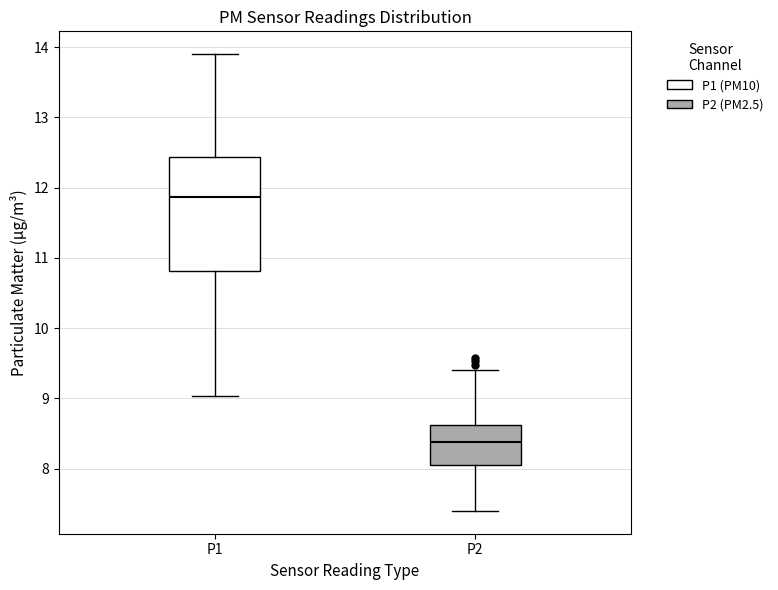

Reading left to right, read every box against the y-axis: the position of its median line, the range the box covers, and the ends of its whiskers. The values are not printed on the chart, so give them approximately, as read against the axis.

P1: median 11.9, box 10.8 to 12.4, whiskers 9.0 to 13.9
P2: median 8.4, box 8.1 to 8.6, whiskers 7.4 to 9.4